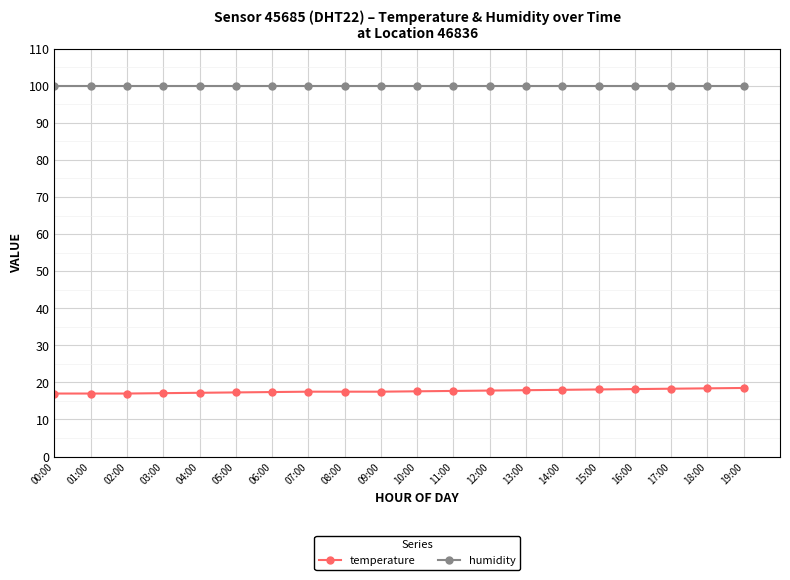

At 13:00, list the series in order from largest to smallest.

humidity, temperature